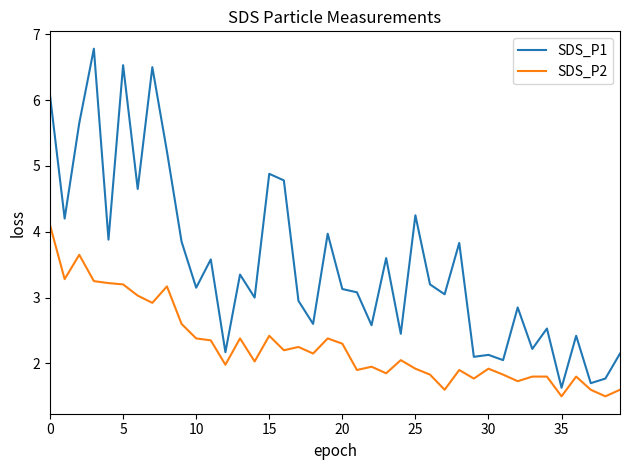

Is this an area chart (filled region under the line)?

No